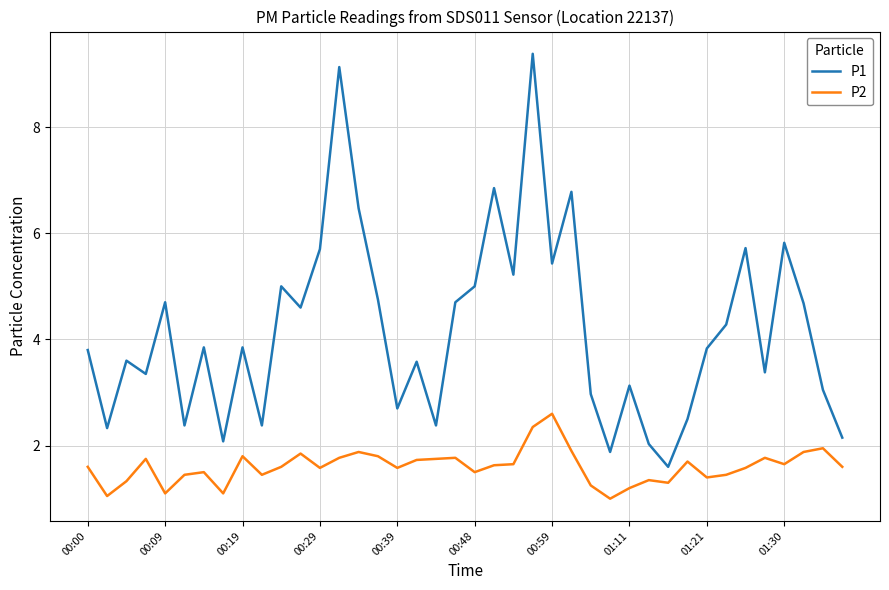

Which series has the largest total across all categories?

P1